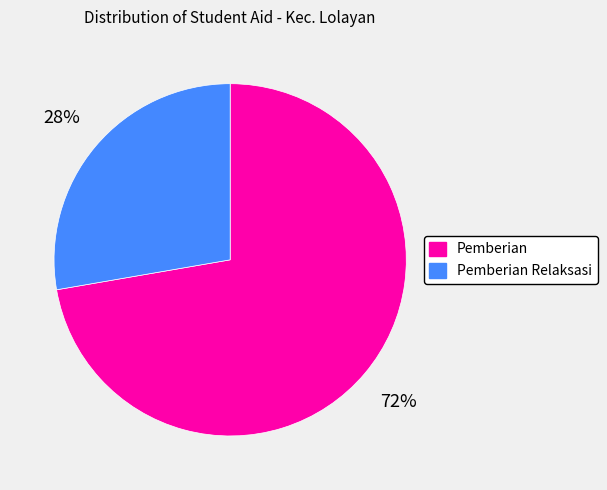

To the nearest percent, what is the combined percentage of Pemberian Relaksasi and Pemberian?

100%